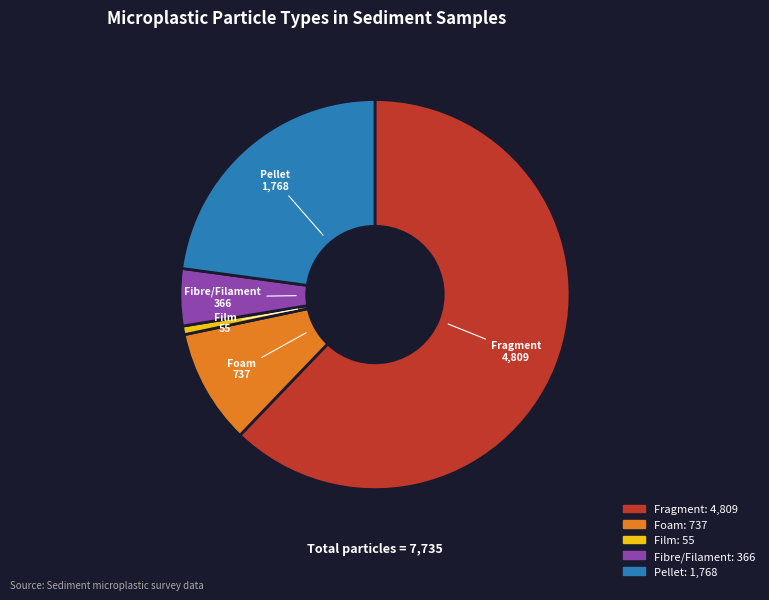

What is the ratio of the value at Pellet to the value at Fibre/Filament?

4.8